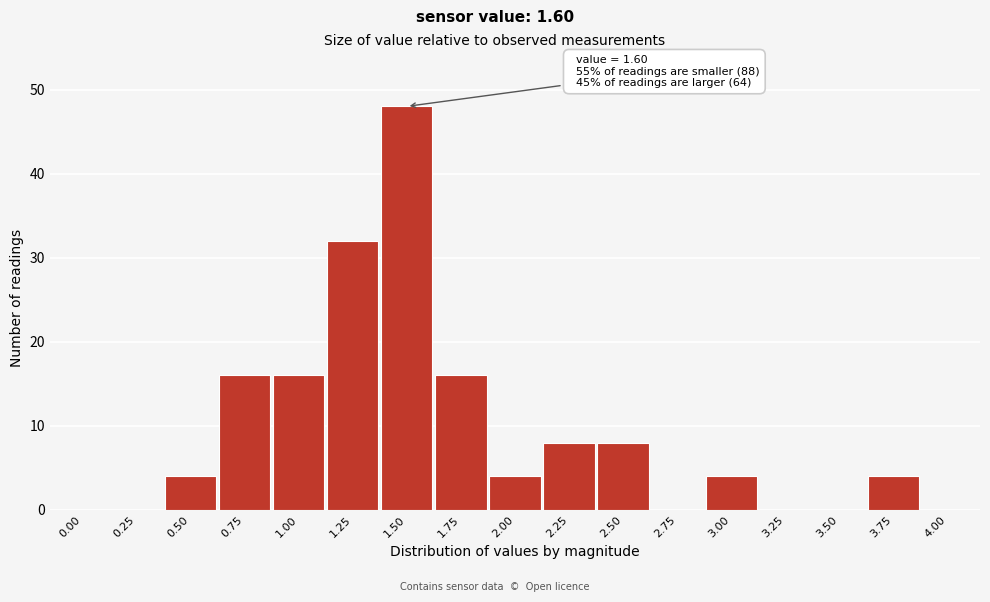

Reading left to right, list all the values displayed in this chart.

0.00=0	0.25=0	0.50=4	0.75=16	1.00=16	1.25=32	1.50=48	1.75=16	2.00=4	2.25=8	2.50=8	2.75=0	3.00=4	3.25=0	3.50=0	3.75=4	4.00=0